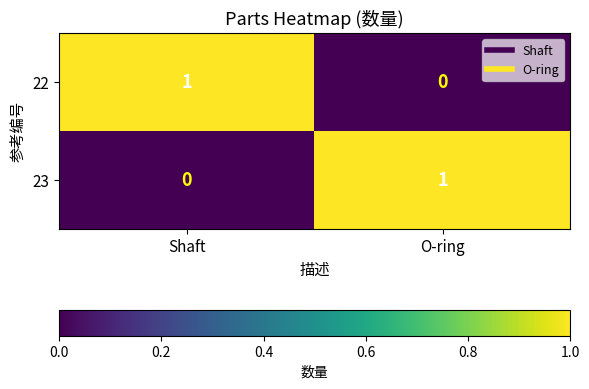

Where is 22 nearest to the value 0?

O-ring